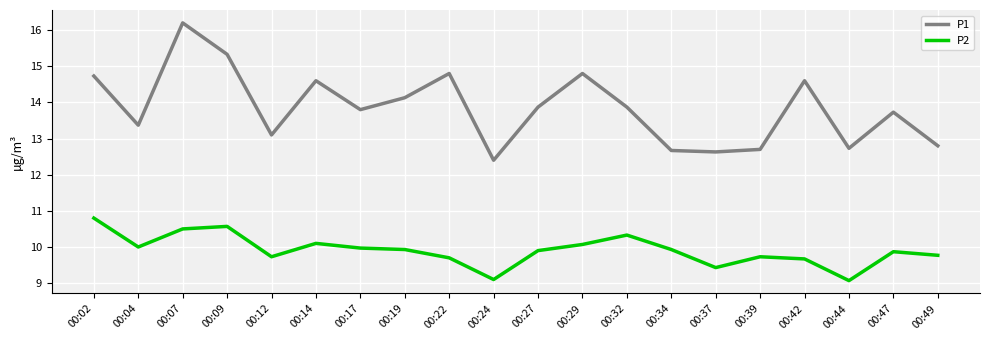

True or false: P2 and P1 intersect in this chart.

False